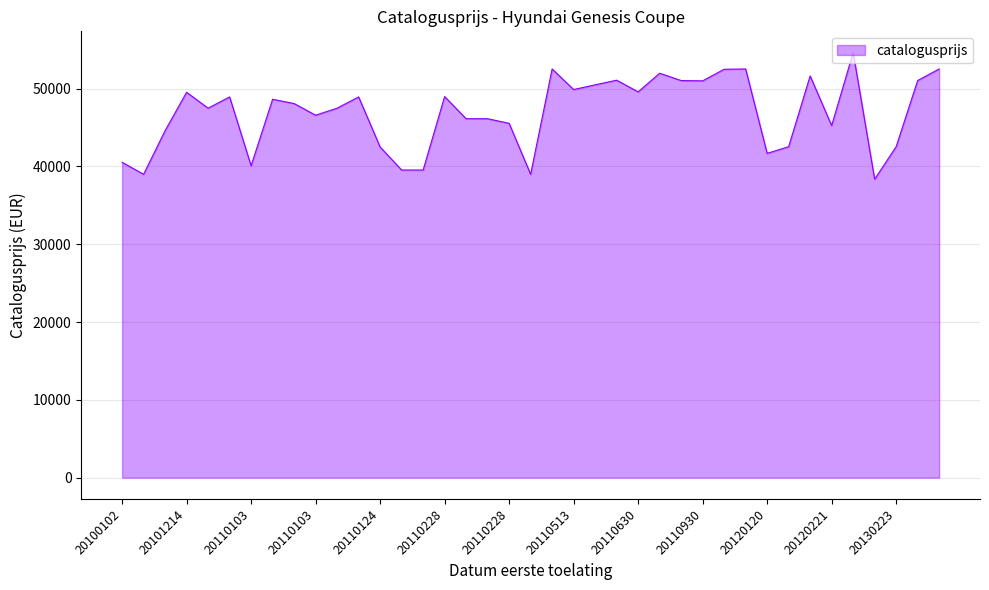

What is the minimum value shown in the chart?

38368